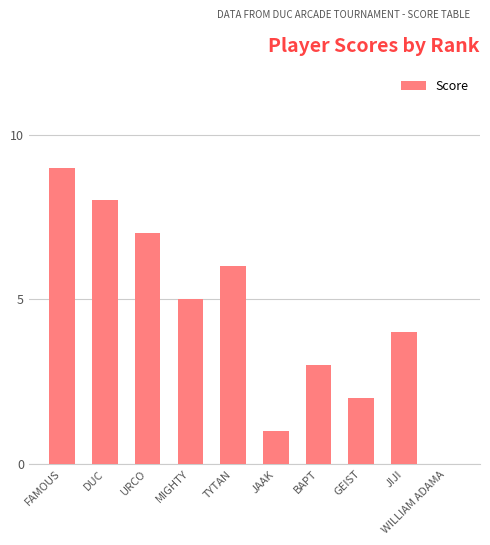

True or false: the data shows -5 at WILLIAM ADAMA.

False